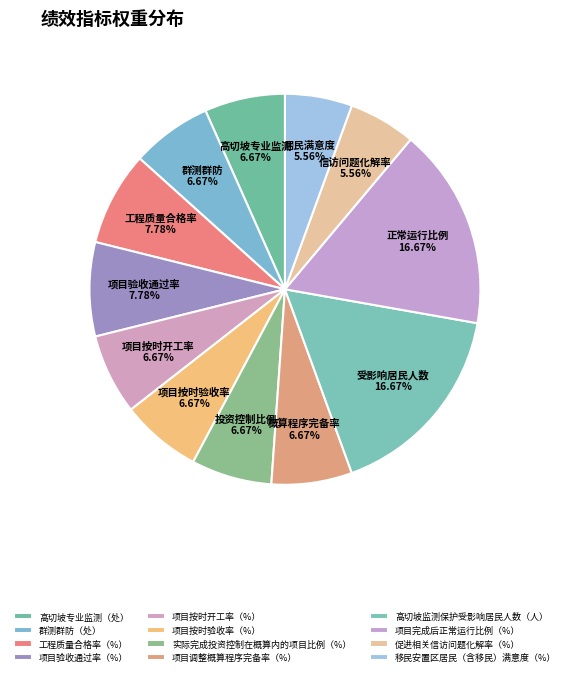

Does any single category account for the majority?

No